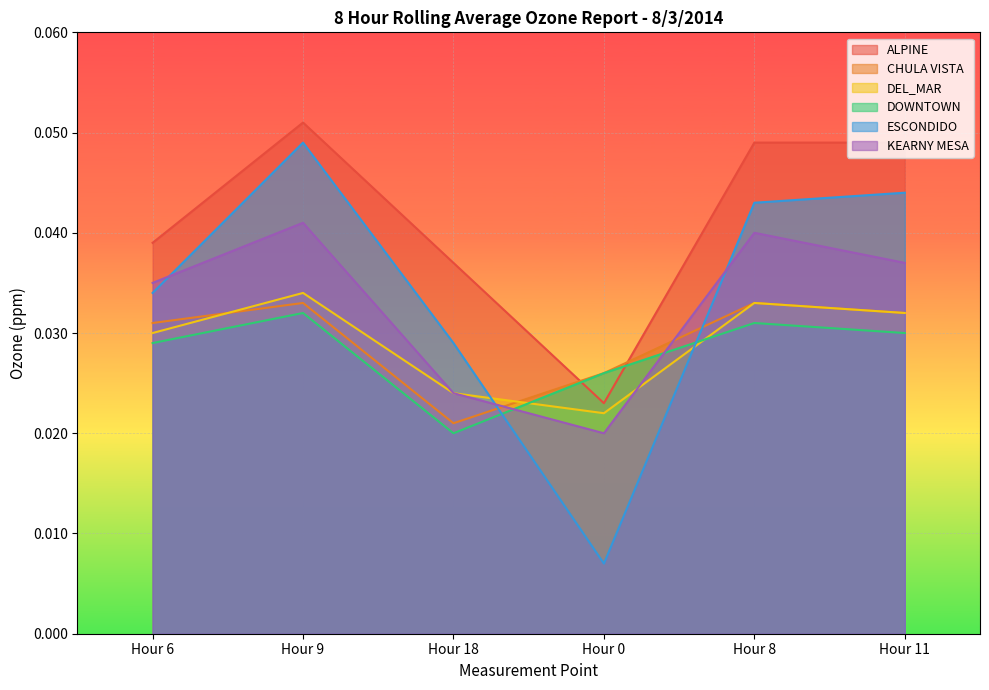

What is the sum of all KEARNY MESA values?

0.2